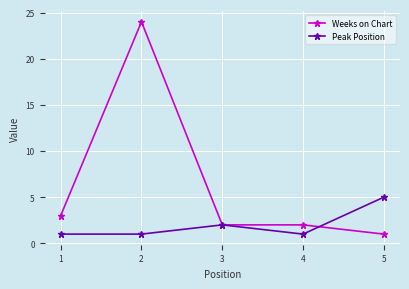

List the series in order of their overall mean, highest first.

Weeks on Chart, Peak Position